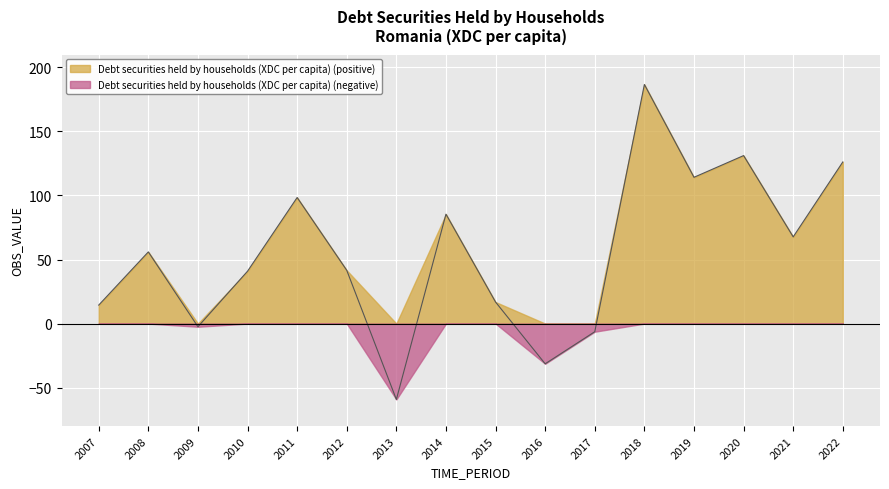

Is it true that the value at 2012 is 15.4?

False